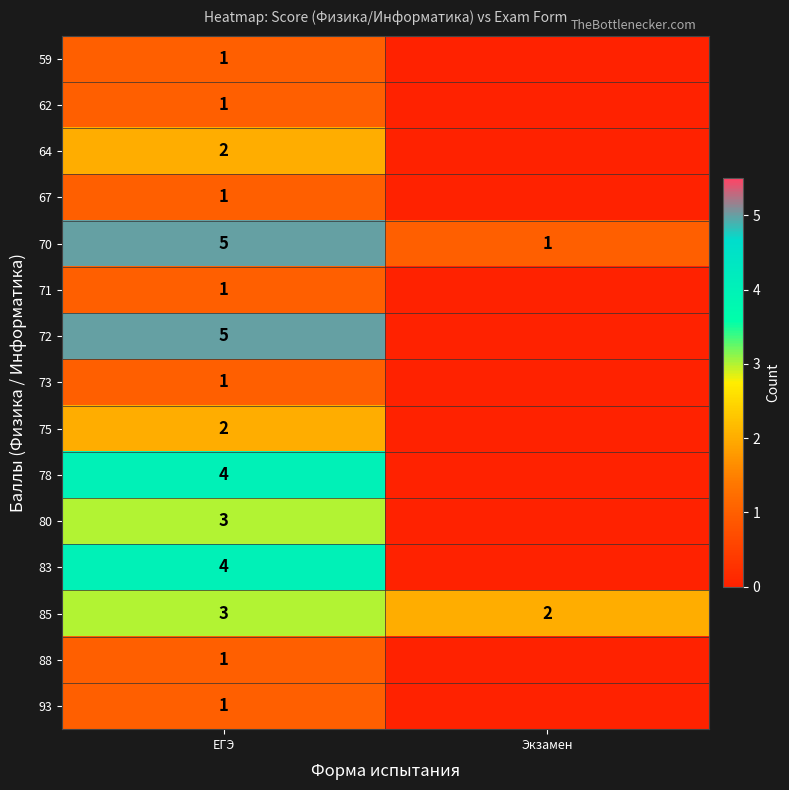

True or false: 67 has a value of 0 at ЕГЭ.

False